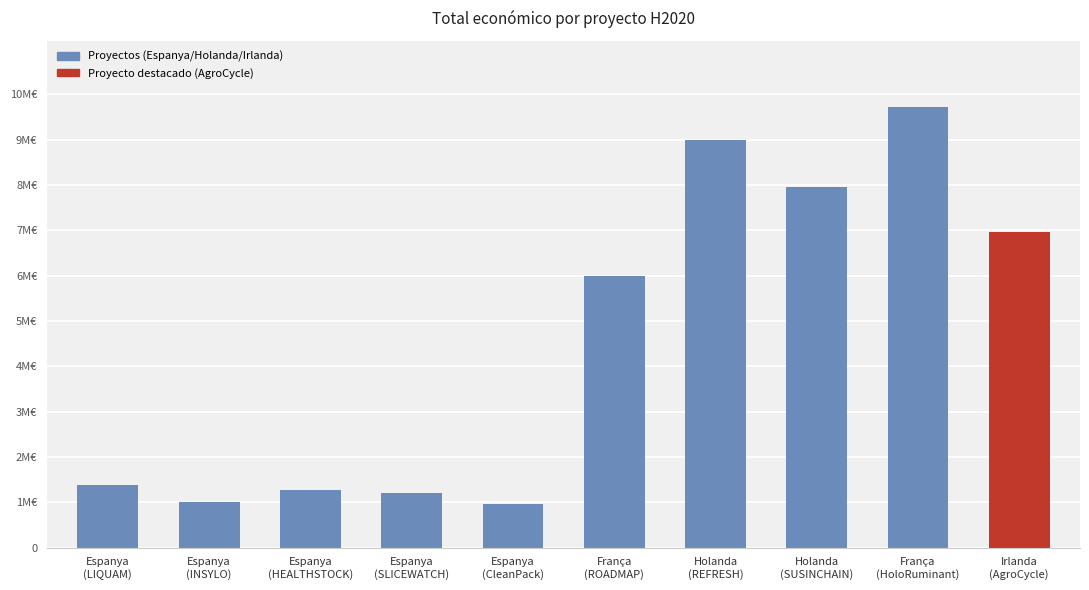

Does the chart contain any negative values?

No